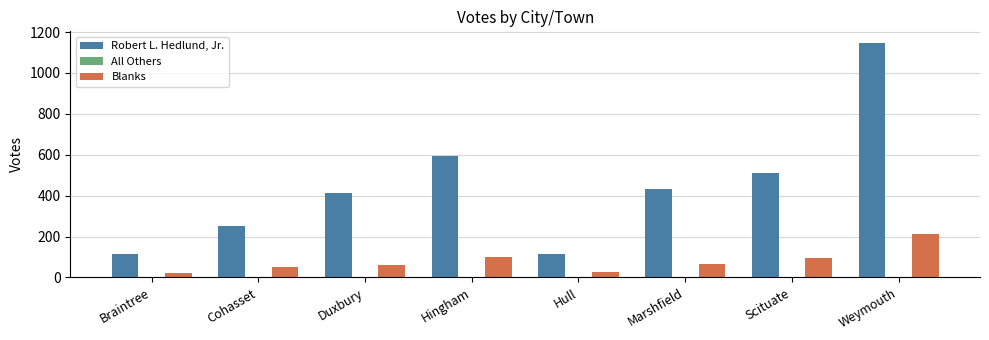

How many groups of bars are there?

8